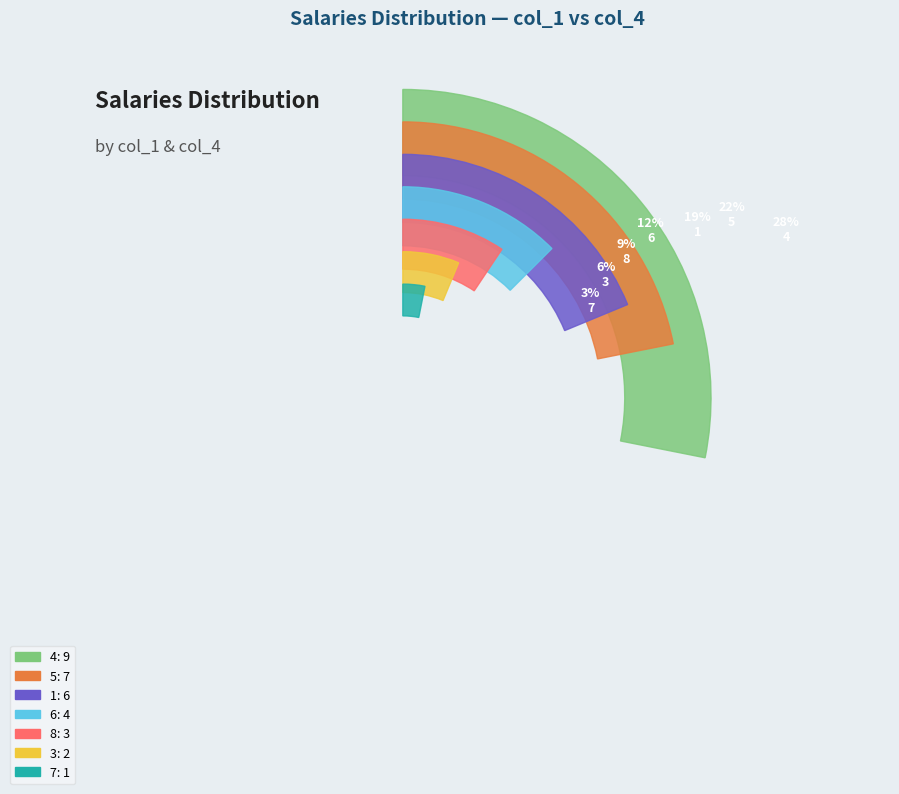

Rank the categories by value from highest to lowest.

4, 5, 1, 6, 8, 3, 7